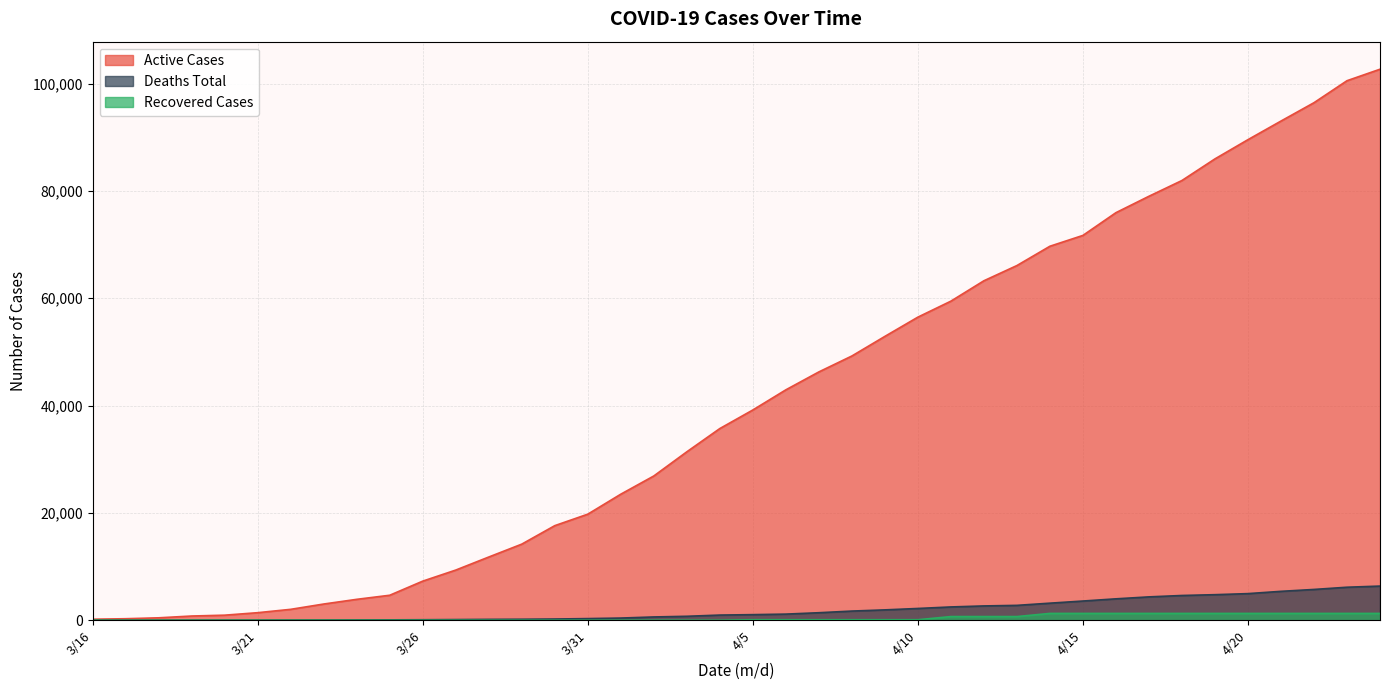

What is the total value across all series at 4/1?

23898